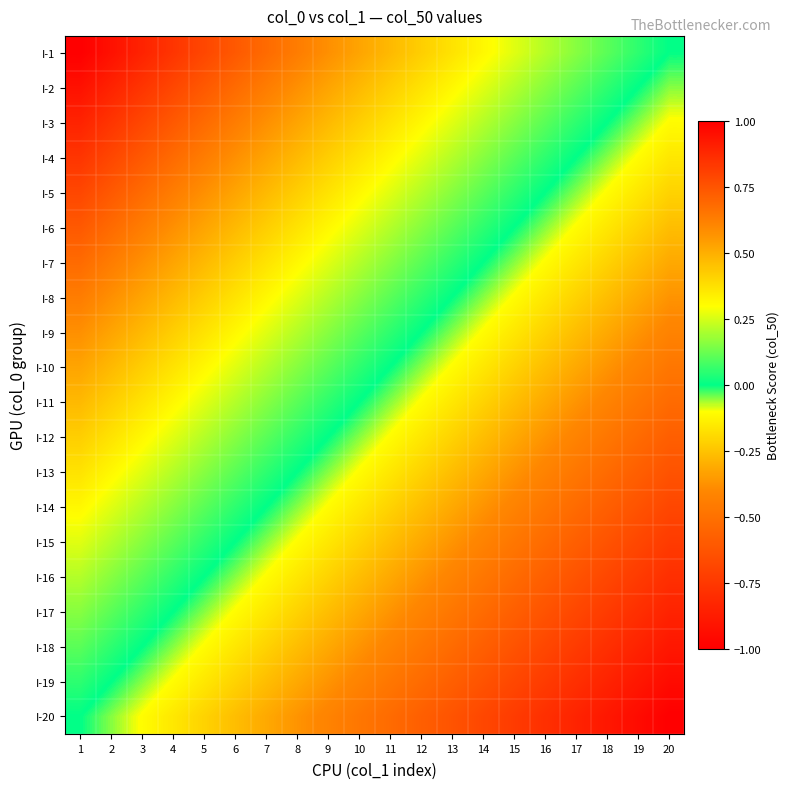

Between 20 and 15, which is larger?

15